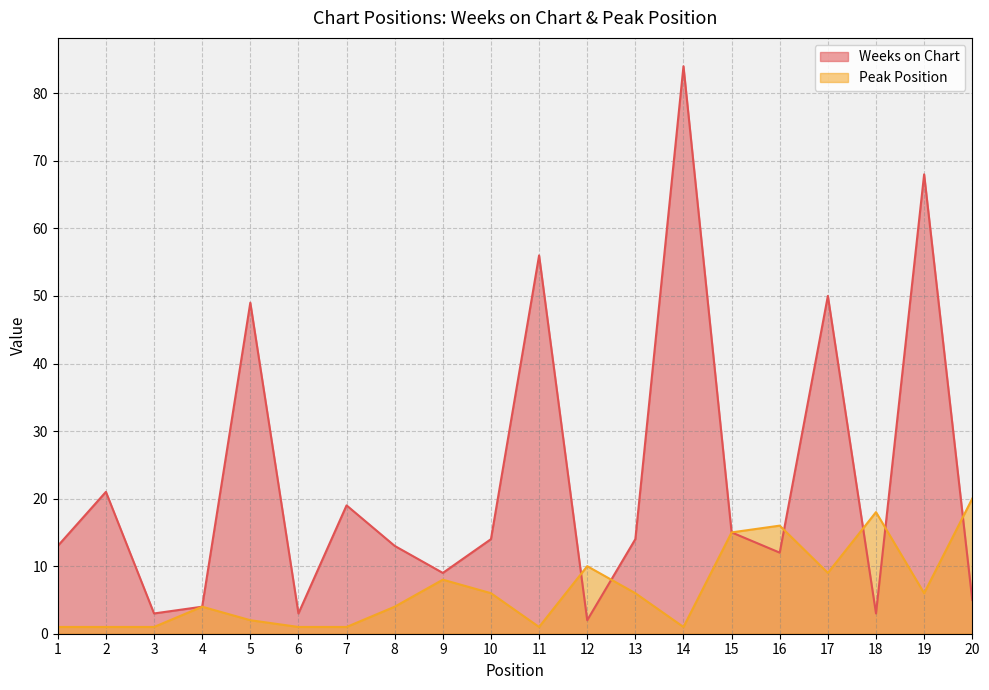

What is the greatest value displayed?

84